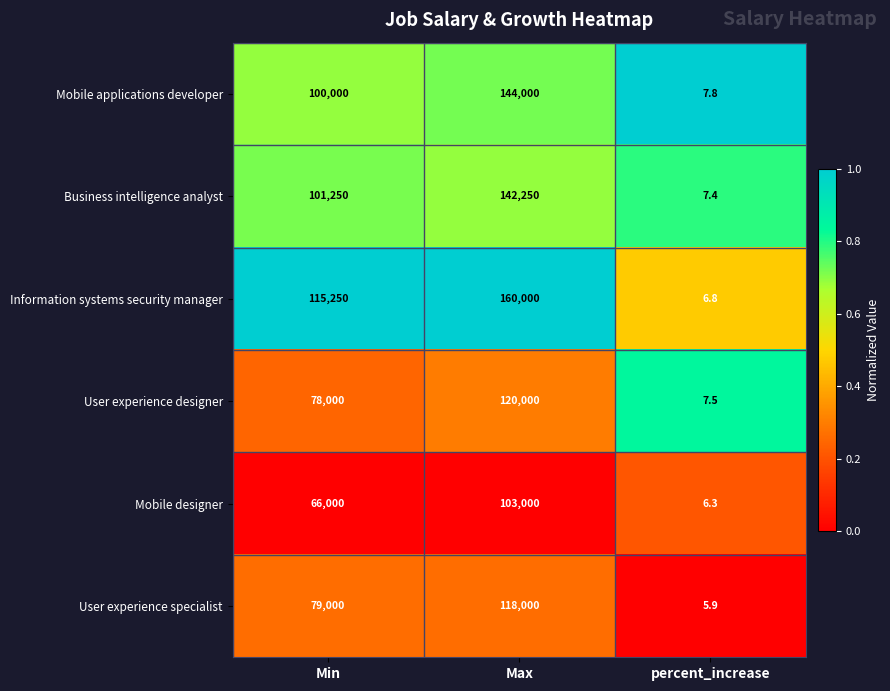

Which series has the widest spread of values?

Information systems security manager